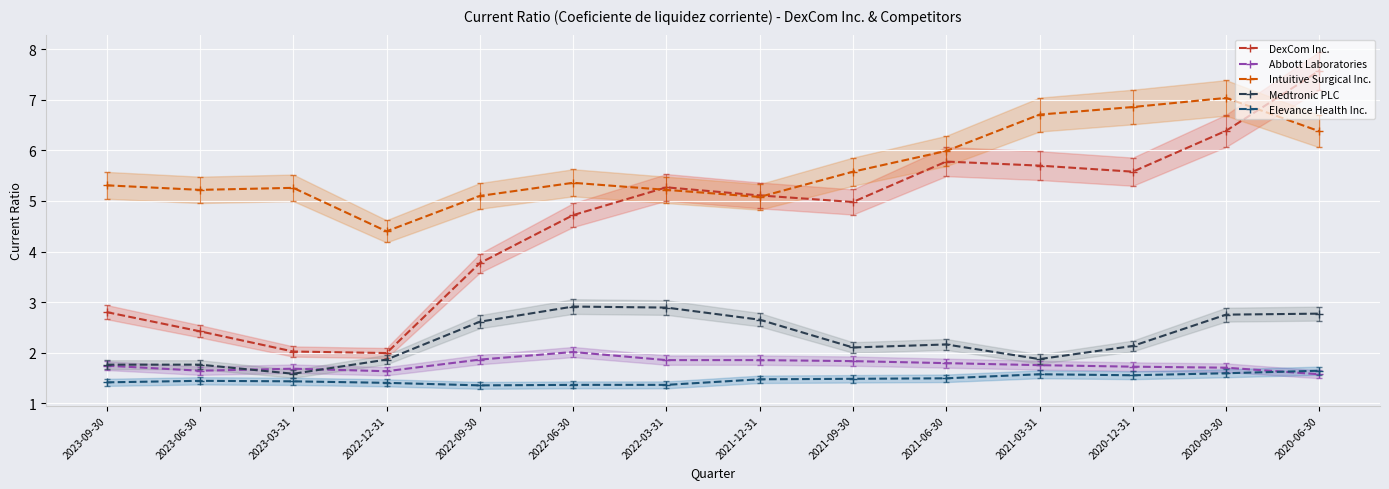

Read the Medtronic PLC value at 2022-12-31.

1.9